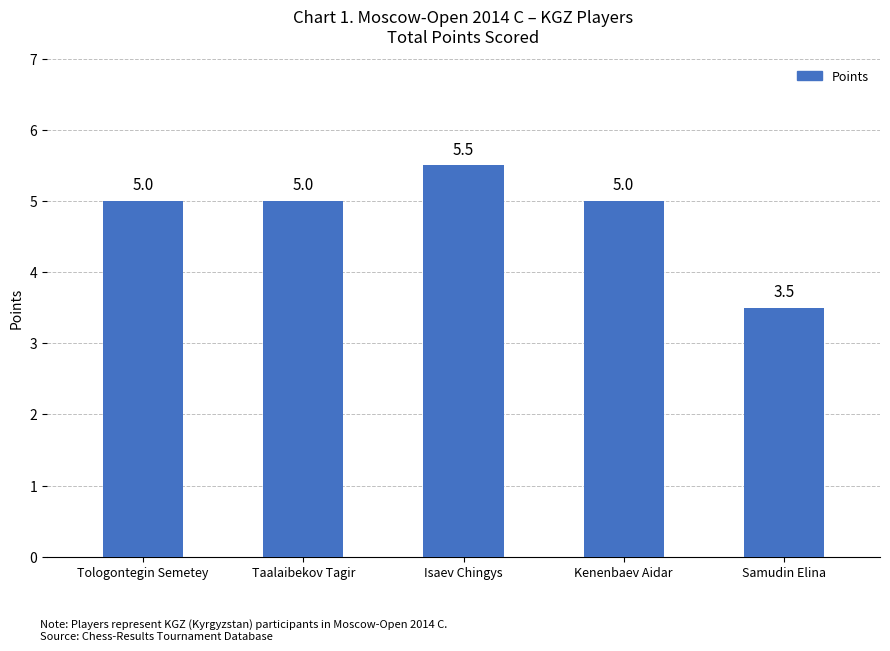

Reading left to right, extract all data points from this chart.

Tologontegin Semetey=5.0	Taalaibekov Tagir=5.0	Isaev Chingys=5.5	Kenenbaev Aidar=5.0	Samudin Elina=3.5